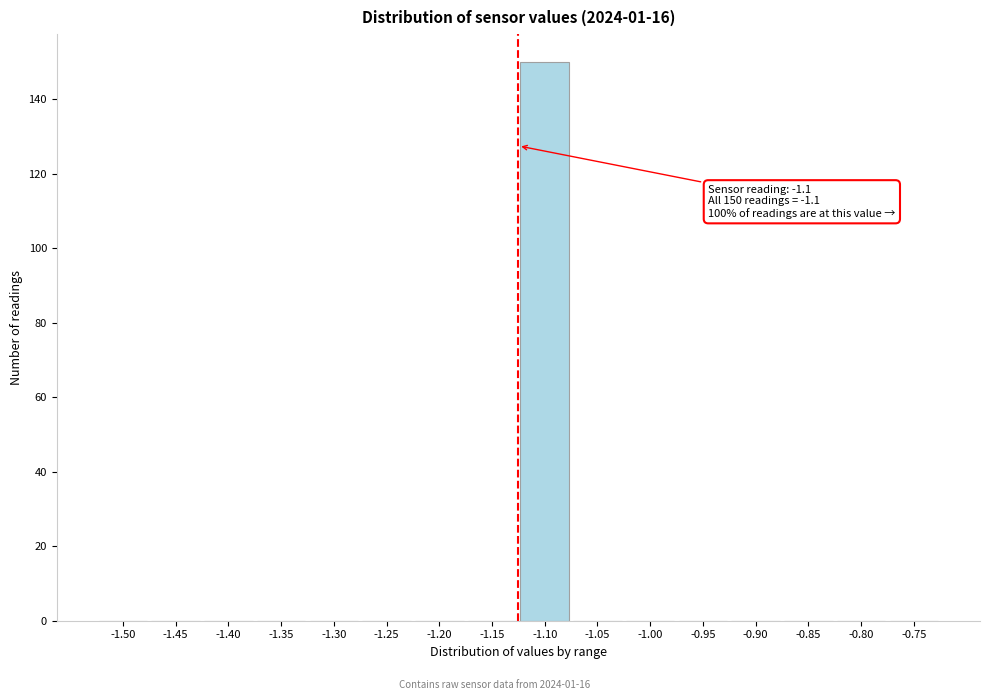

Reading left to right, transcribe all the data shown in this chart.

-1.50=0	-1.45=0	-1.40=0	-1.35=0	-1.30=0	-1.25=0	-1.20=0	-1.15=0	-1.10=150	-1.05=0	-1.00=0	-0.95=0	-0.90=0	-0.85=0	-0.80=0	-0.75=0